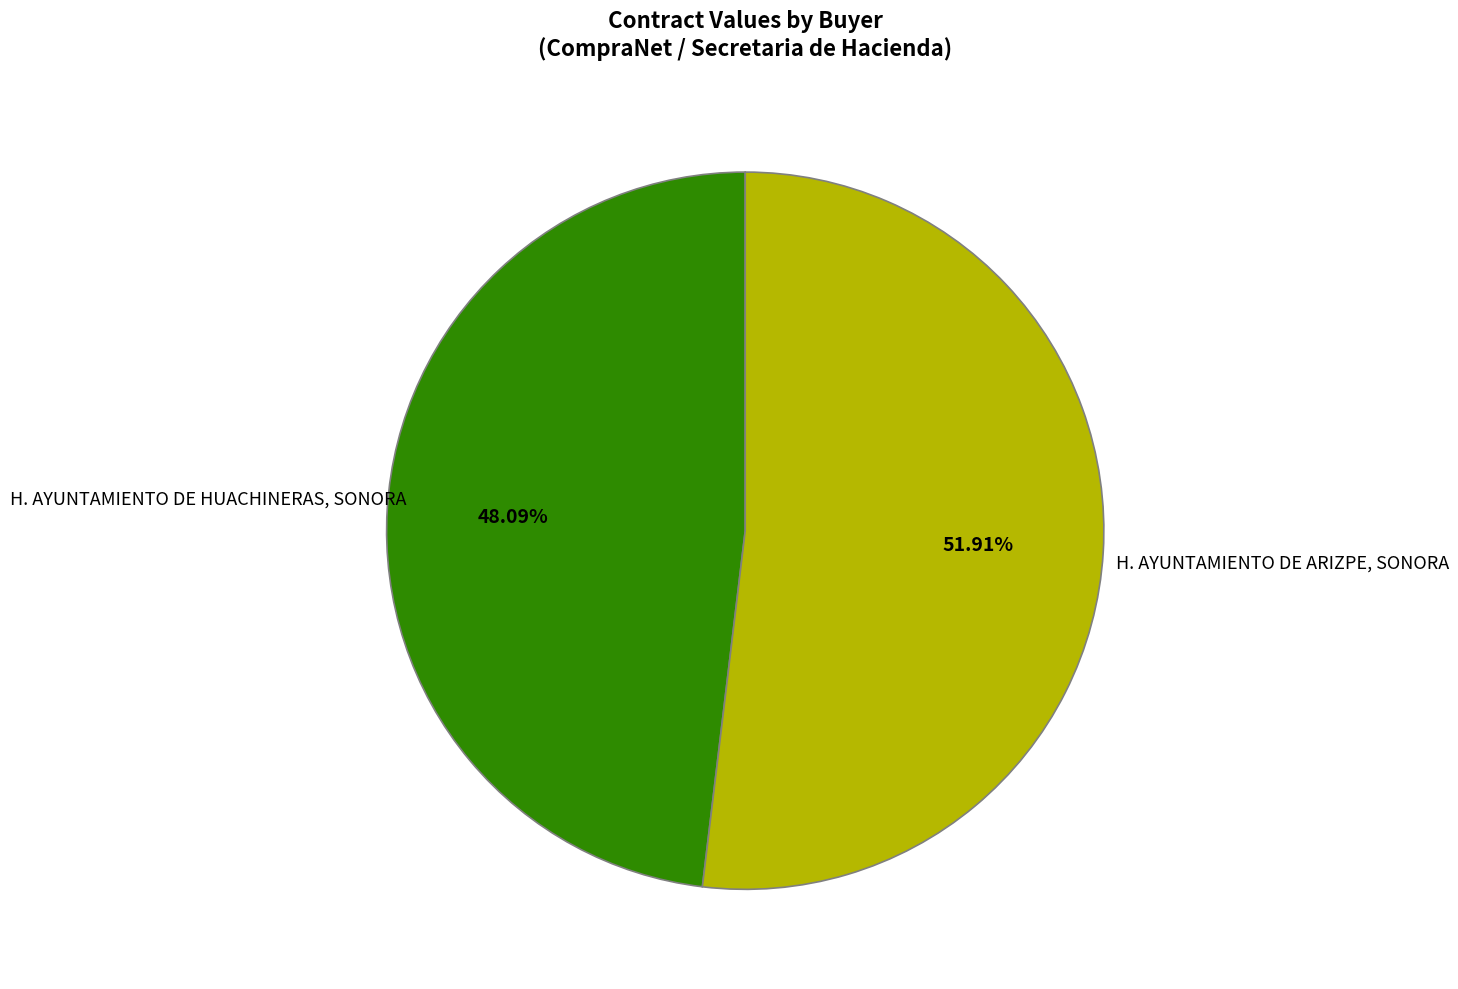

Is H. AYUNTAMIENTO DE HUACHINERAS, SONORA the majority of the pie?

No